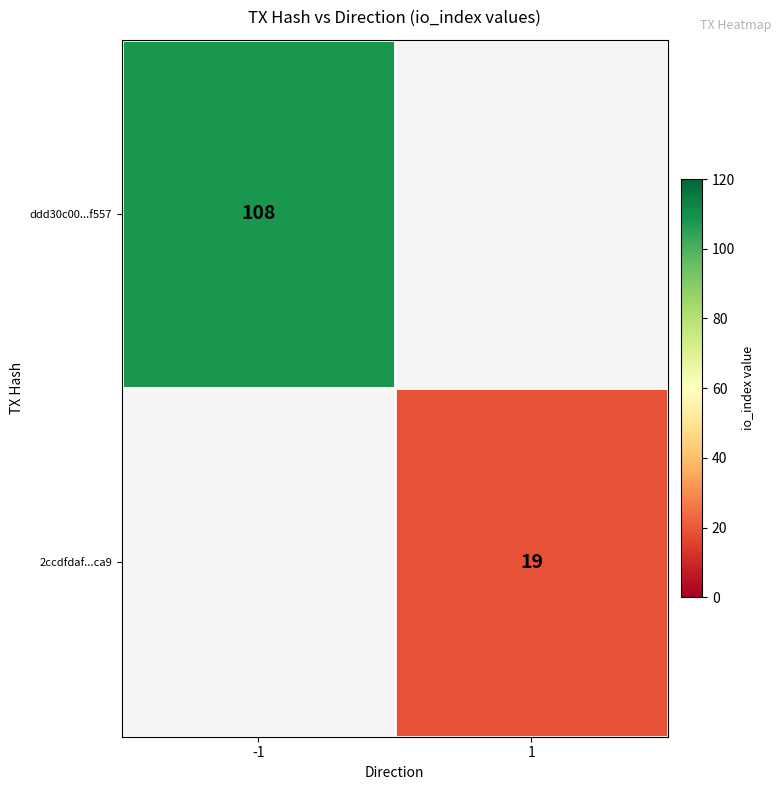

Is it true that ddd30c00...f557 equals 108 at -1?

True